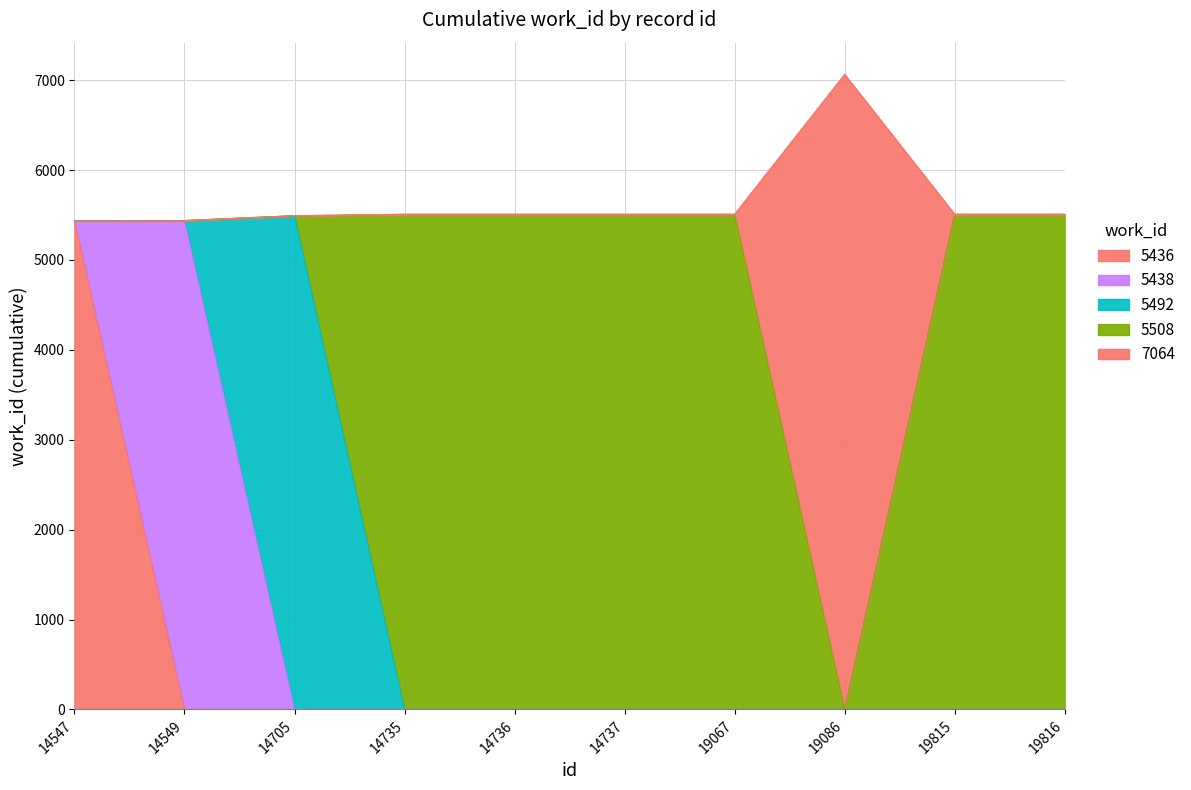

What is the change in value from 14547 to 14736?

+72